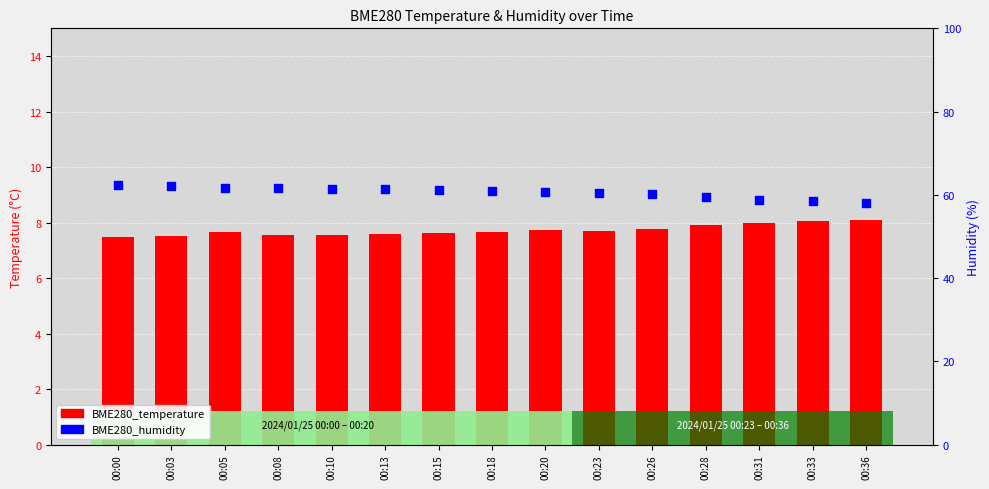

What is the total value across all series at 00:08?

69.1